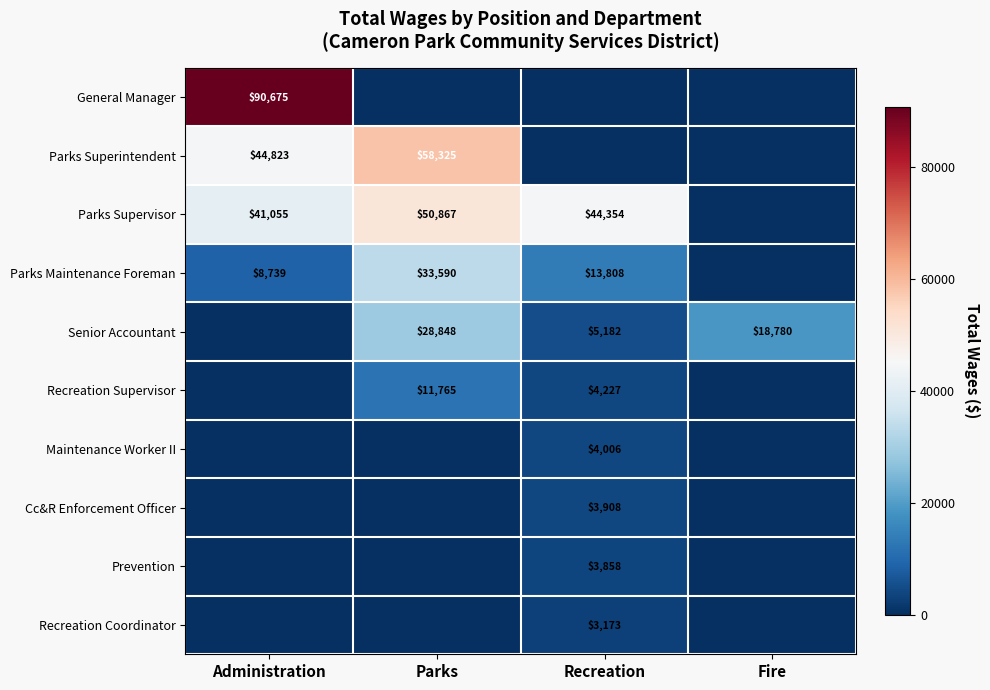

Which label corresponds to the smallest value in the chart?

Parks